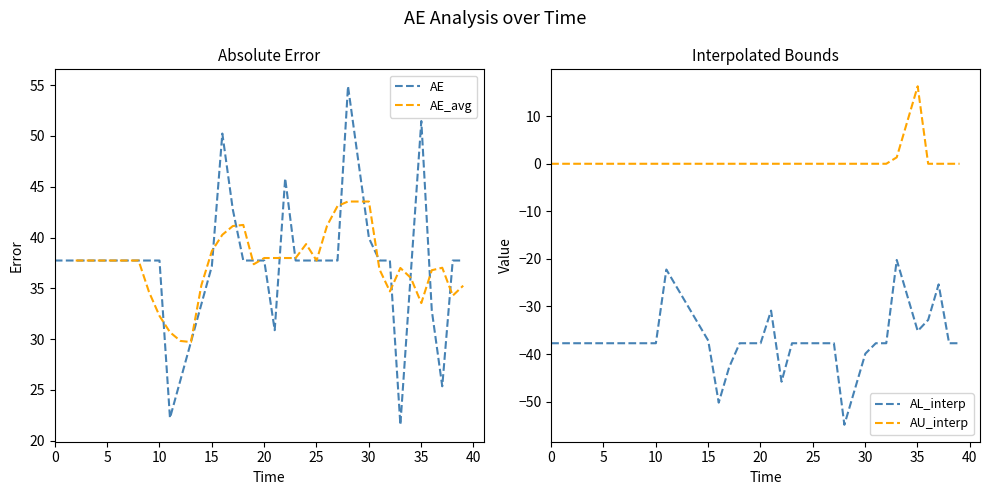

How many times do AE and AE_avg cross each other?

16